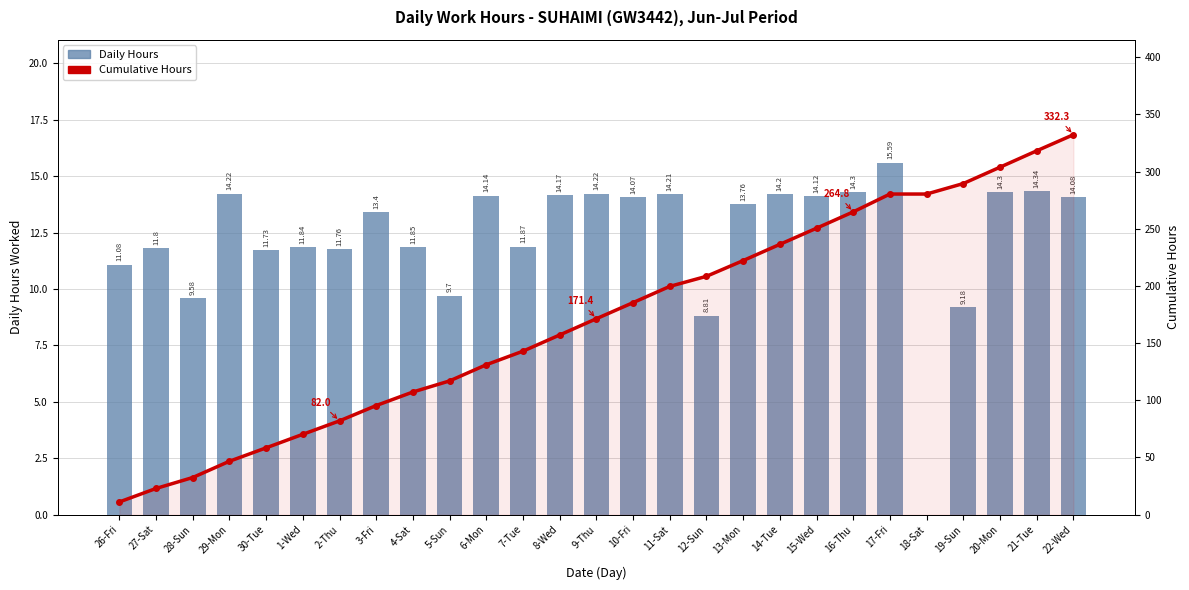

Reading left to right, what are all the values shown in this chart?

Daily Hours: 11.1	11.8	9.6	14.2	11.7	11.8	11.8	13.4	11.8	9.7	14.1	11.9	14.2	14.2	14.1	14.2	8.8	13.8	14.2	14.1	14.3	15.6	0.0	9.2	14.3	14.3	14.1
Cumulative Hours: 11.1	22.9	32.5	46.7	58.4	70.2	82.0	95.4	107.3	117.0	131.1	143.0	157.1	171.4	185.4	199.6	208.5	222.2	236.4	250.5	264.8	280.4	280.4	289.6	303.9	318.2	332.3